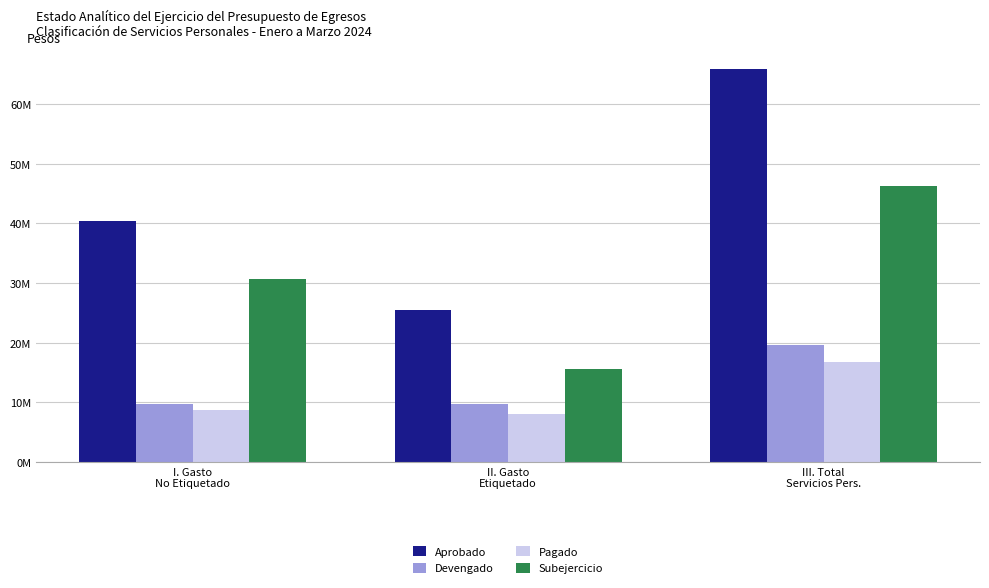

Does the chart contain any negative values?

No